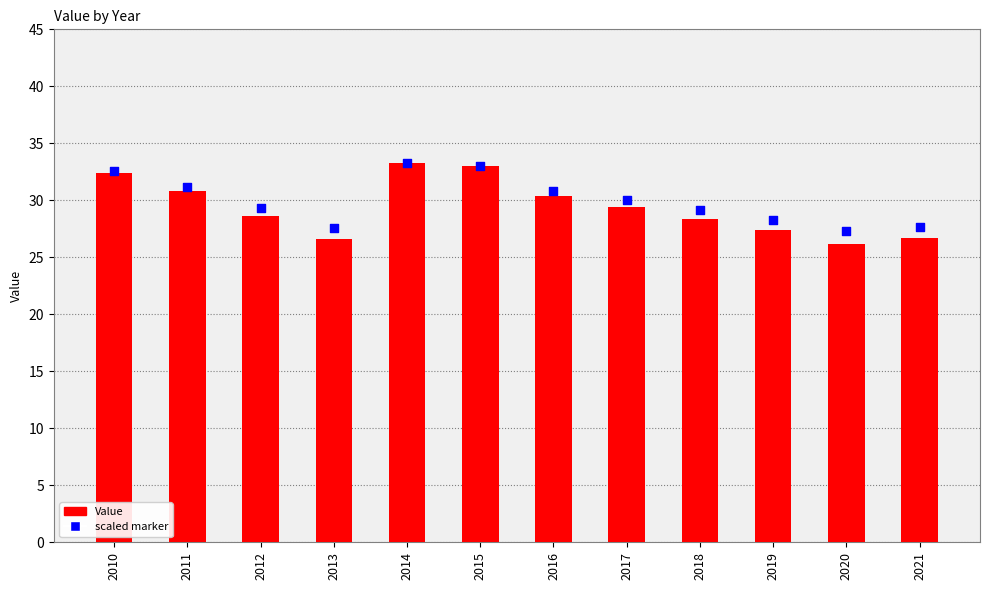

Which series has the largest Y range (max minus min)?

Value